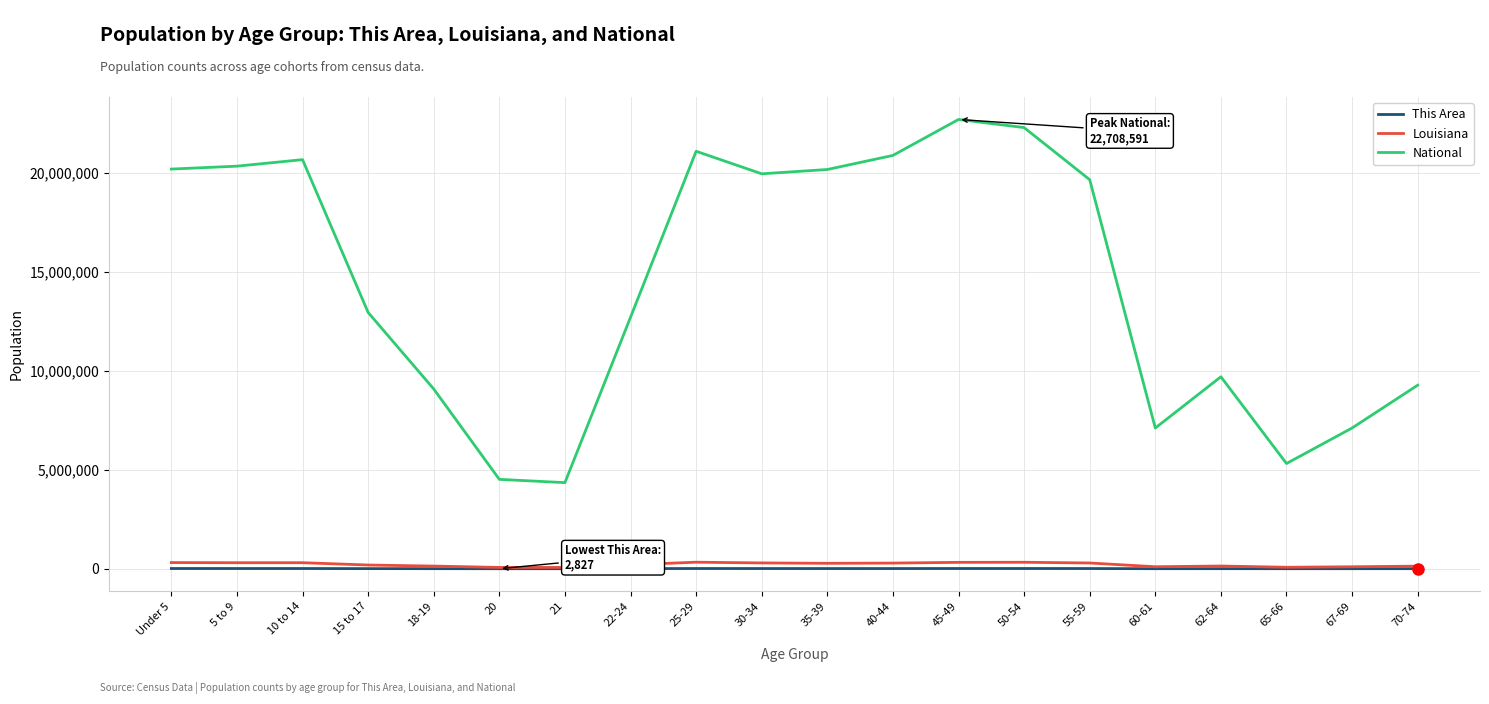

What position from the left is 50-54?

14